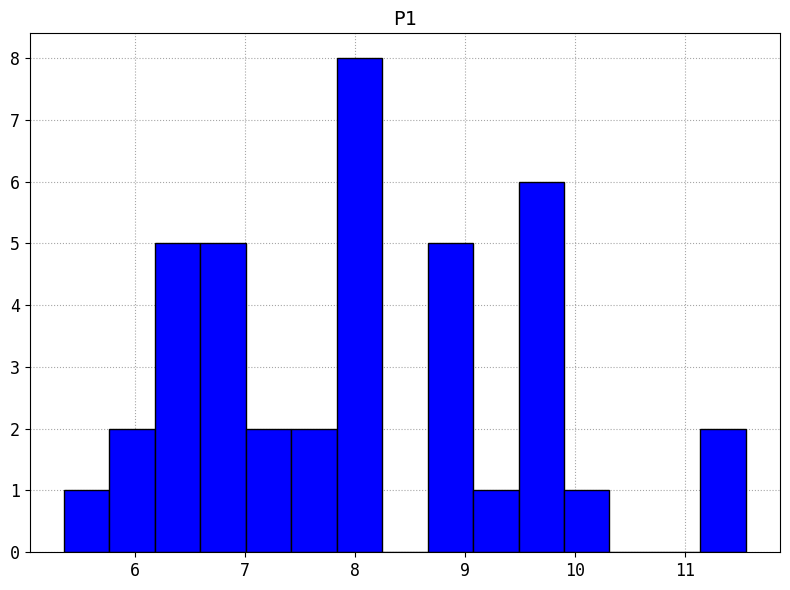

Reading left to right, transcribe this chart: for each bar, give the range it covers on the x-axis and its height. Neither the bar edges nor the heights are printed on the chart, so give them approximately, as read against the axes.

5.4 to 5.8: 1
5.8 to 6.2: 2
6.2 to 6.6: 5
6.6 to 7.0: 5
7.0 to 7.4: 2
7.4 to 7.8: 2
7.8 to 8.2: 8
8.2 to 8.7: 0
8.7 to 9.1: 5
9.1 to 9.5: 1
9.5 to 9.9: 6
9.9 to 10.3: 1
10.3 to 10.7: 0
10.7 to 11.1: 0
11.1 to 11.6: 2